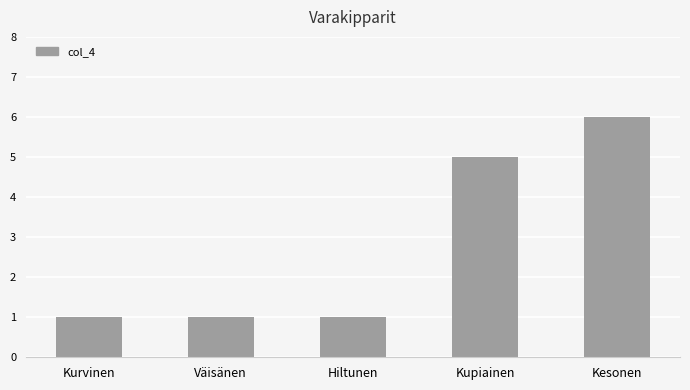

Reading left to right, list all the values displayed in this chart.

1	1	1	5	6